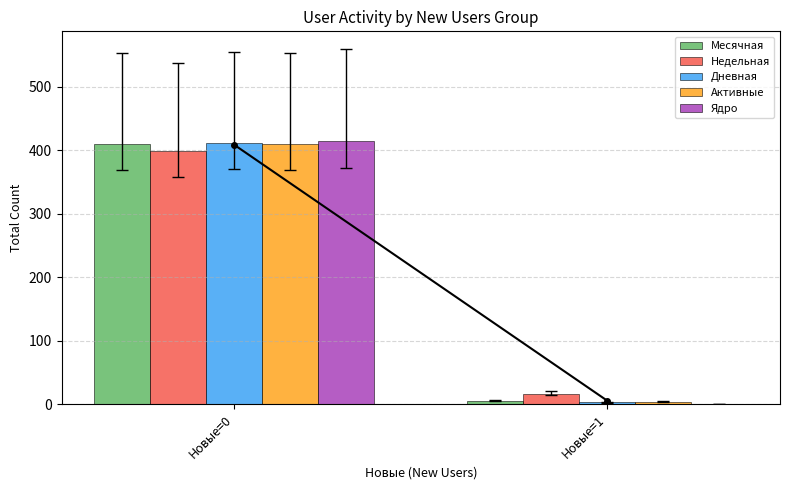

Does the chart contain stacked bars?

No